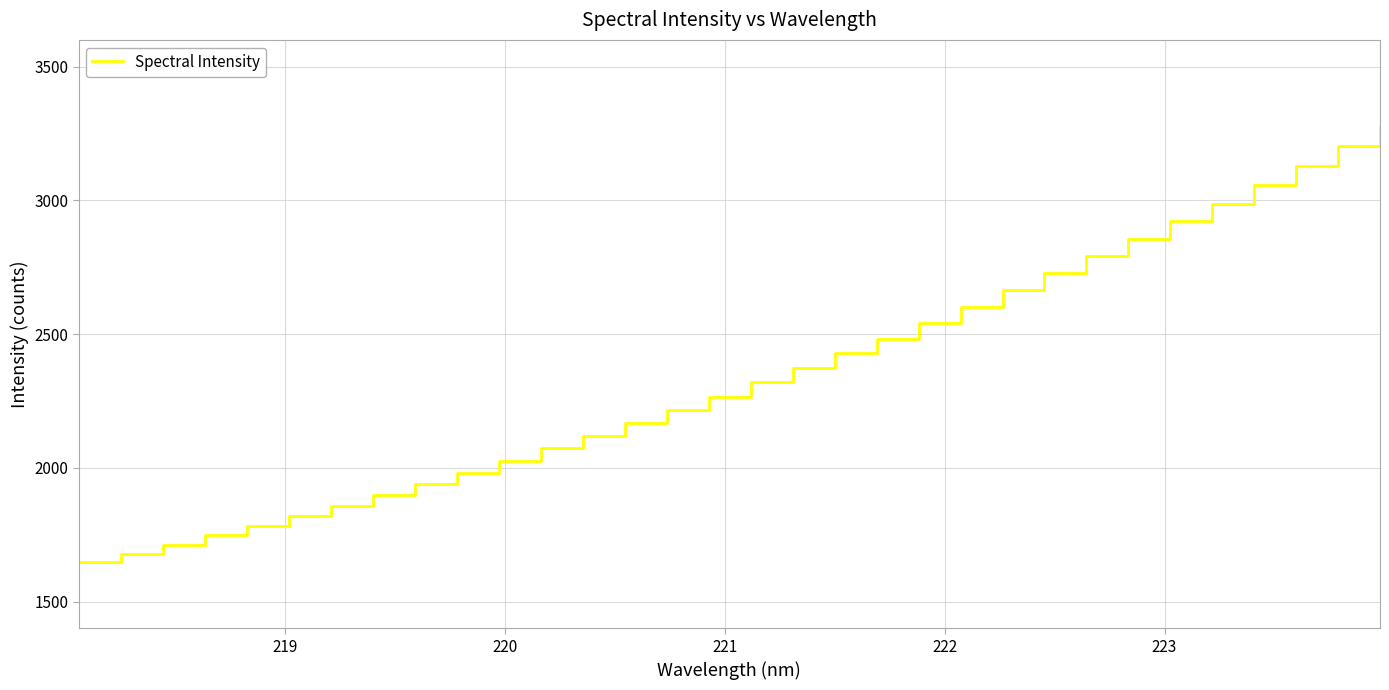

What is the smallest value displayed?

1646.7